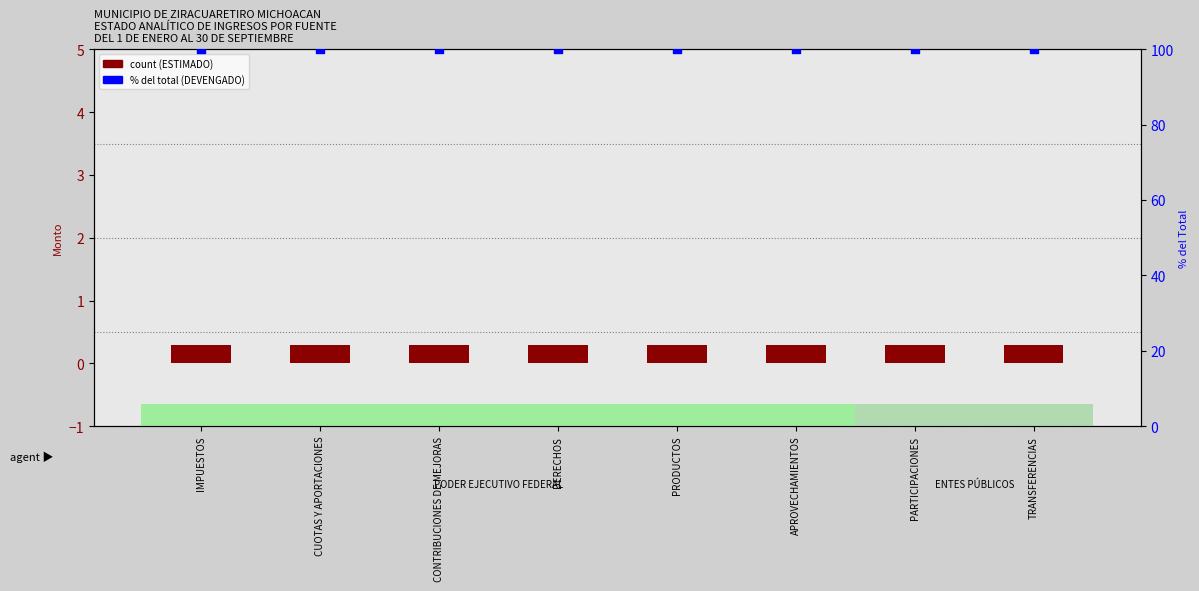

Which series reaches the minimum Y coordinate?

ESTIMADO (count)